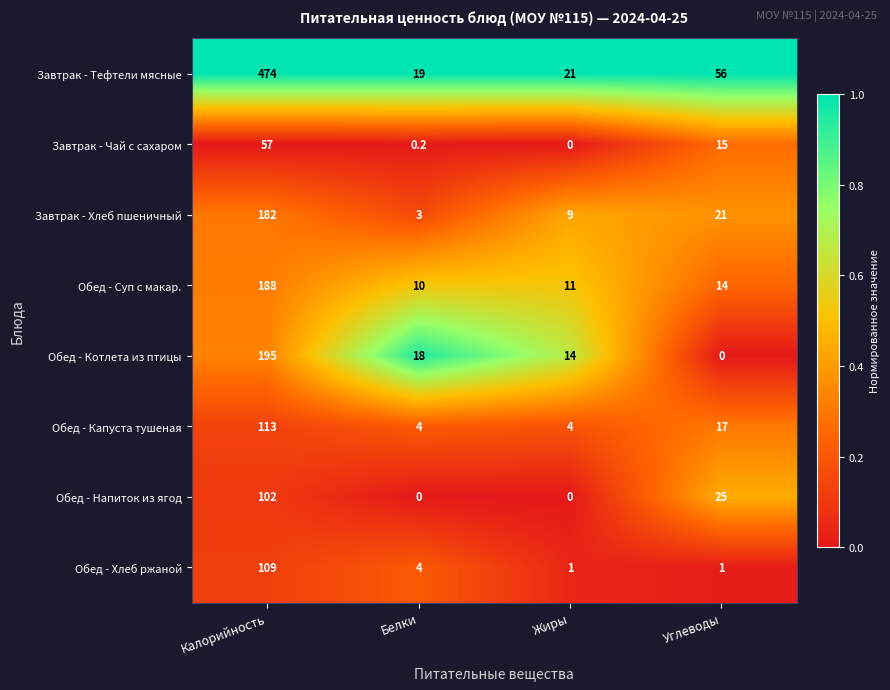

What is the sum of the Завтрак - Чай с сахаром values at Белки and Углеводы?

15.2